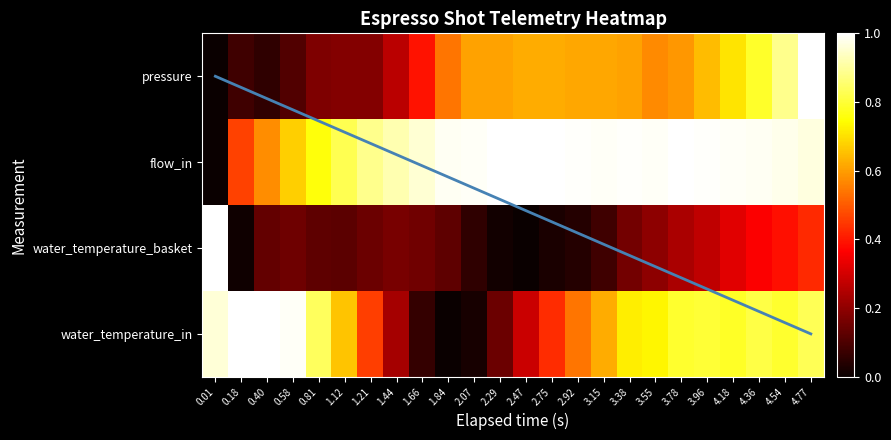

At which label does water_temperature_in reach its peak?

0.18